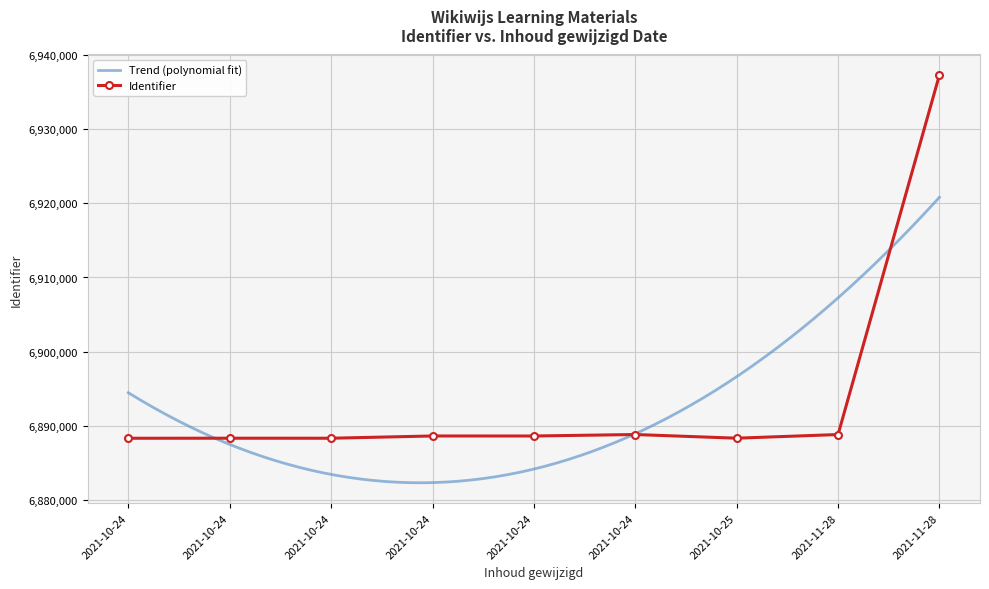

What is the change in value from 2021-10-24 16:04:30 to 2021-11-28 16:28:58?

+49034